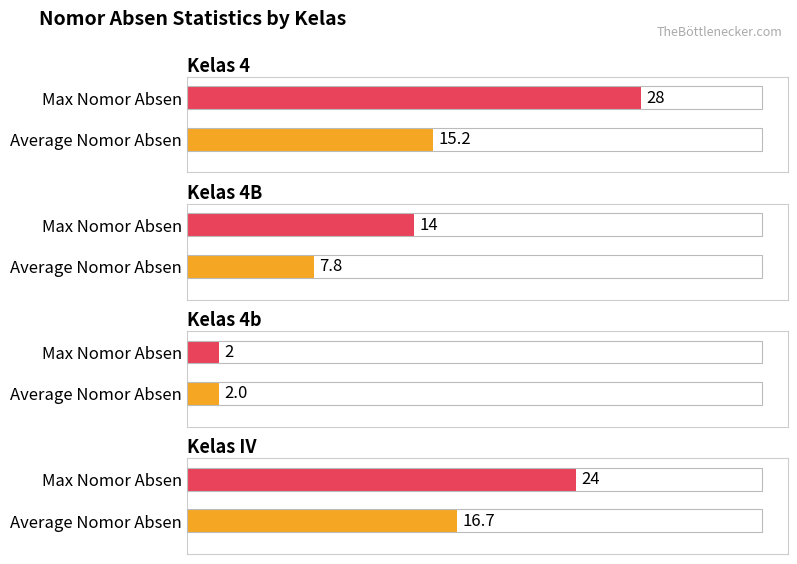

How many data points does each series have?

4